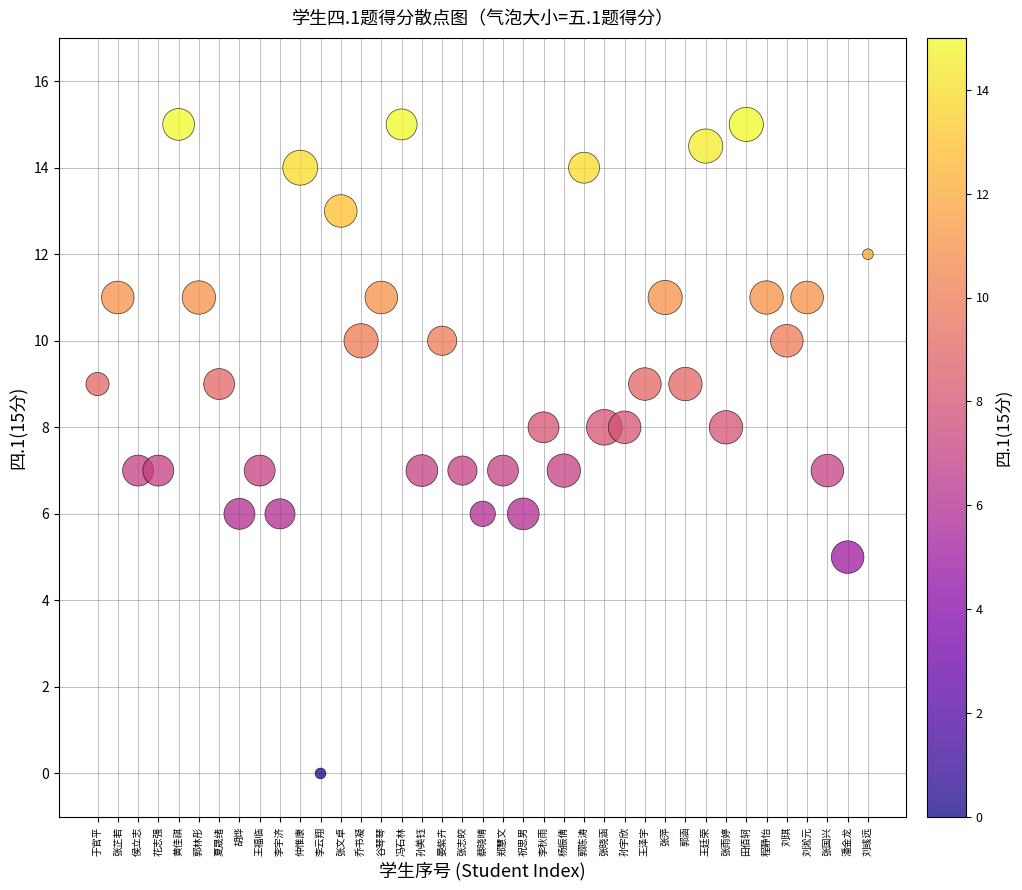

What is the range of Y values (max minus min)?

15.0